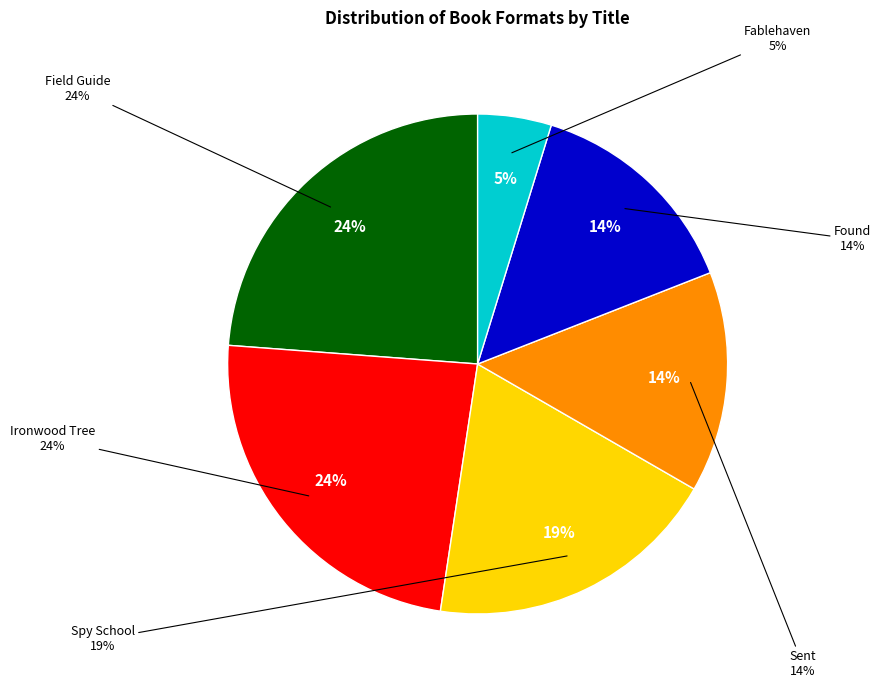

Between Field Guide and Found, which is larger?

Field Guide